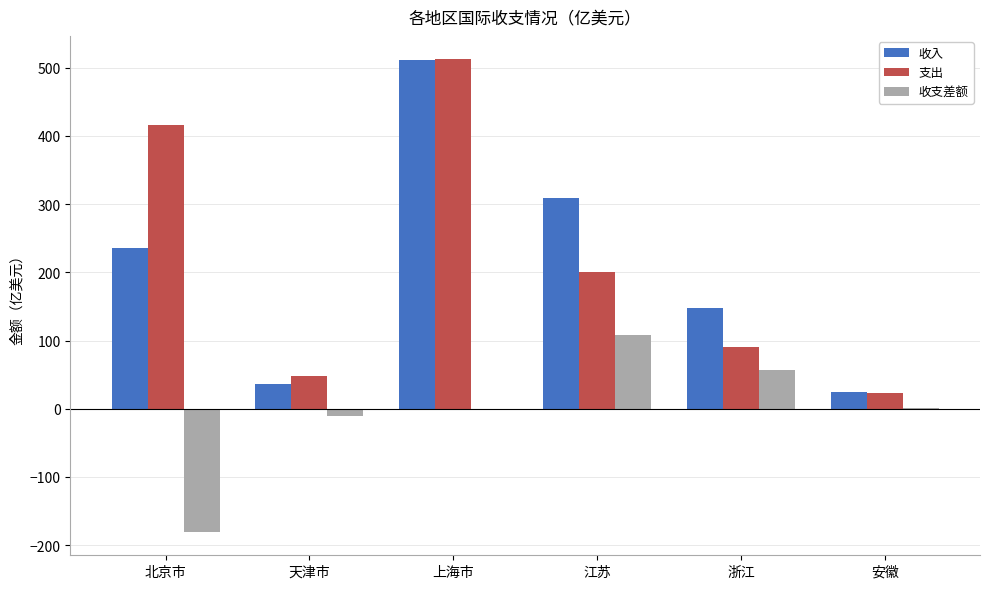

How many distinct data groups are displayed?

3